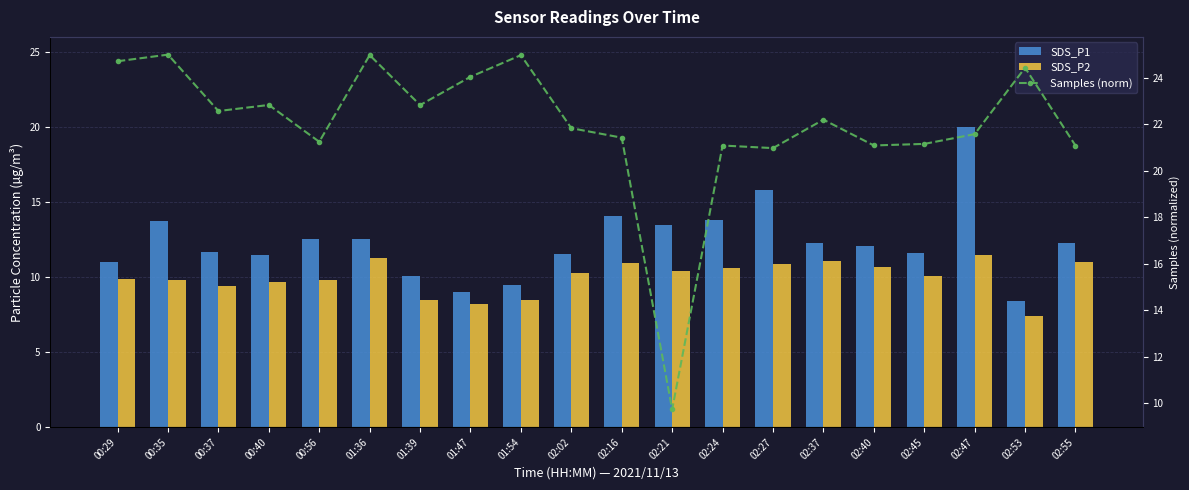

What are all the series names shown in the legend?

SDS_P1, SDS_P2, Samples (norm)